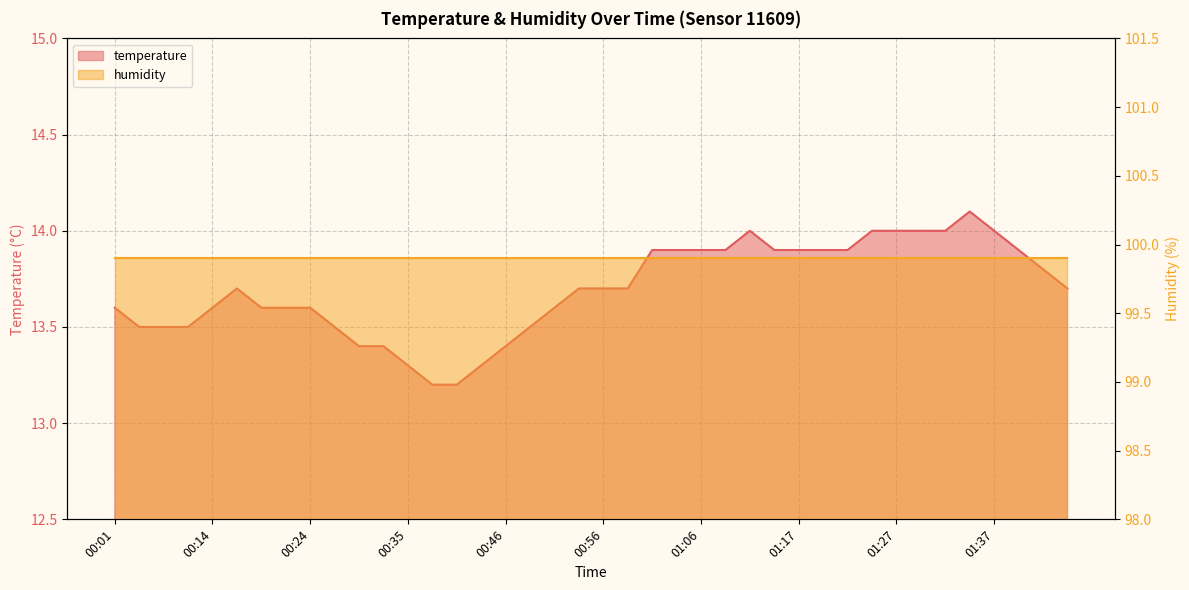

Approximately how many times larger is the value at 00:46 compared to 00:32?

1.0